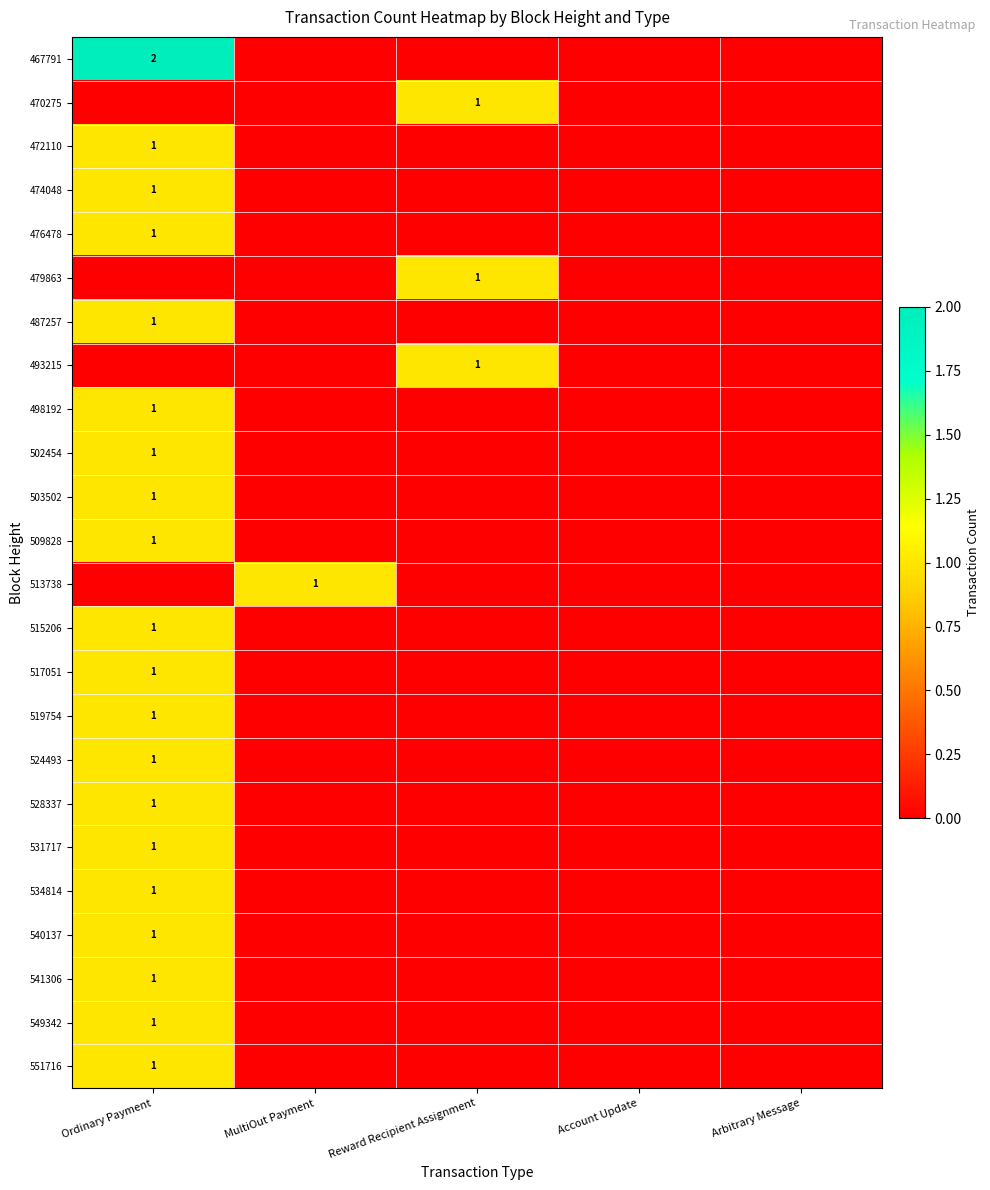

Which has a higher value, Reward Recipient Assignment or Arbitrary Message?

Reward Recipient Assignment